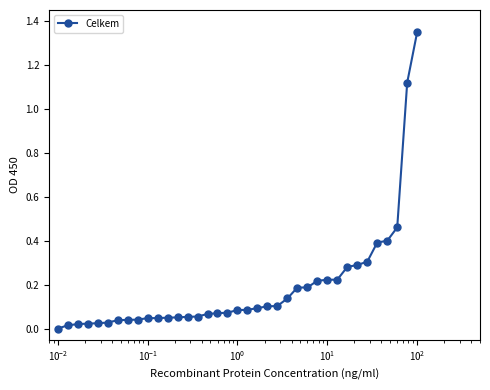

Does the chart have visible grid lines?

No